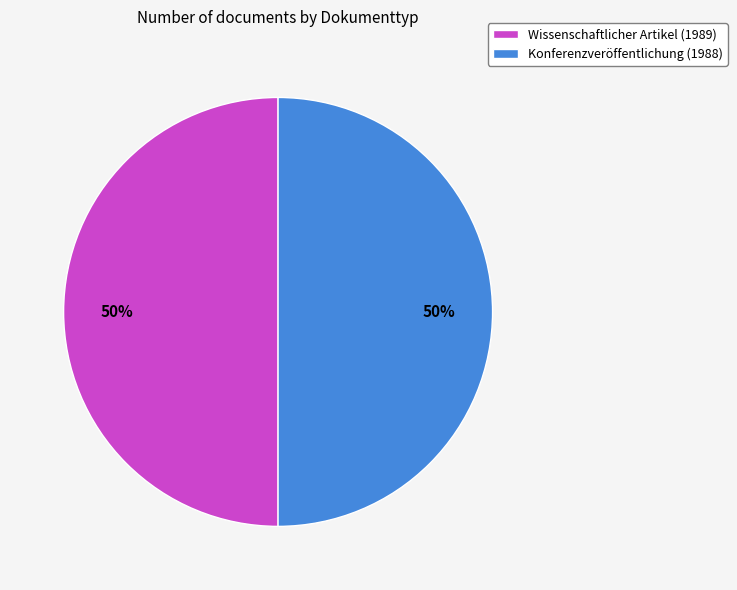

What is the ratio of the value at Konferenzveröffentlichung (1988) to the value at Wissenschaftlicher Artikel (1989)?

1.0